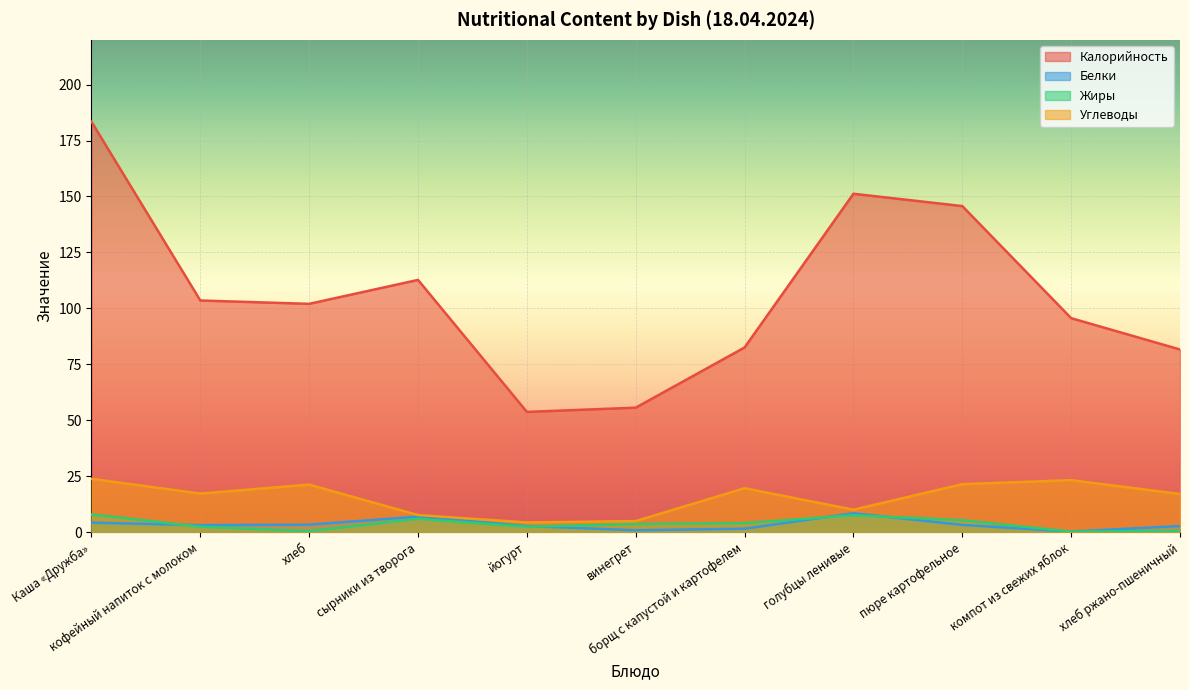

Reading right to left, extract all data points from this chart.

Калорийность: 81.6	95.6	145.7	151.2	82.5	55.6	53.7	112.7	102.0	103.5	183.4
Белки: 2.7	0.2	3.2	8.4	1.5	0.8	2.7	6.9	3.3	3.1	4.2
Жиры: 0.5	0.2	5.3	7.5	4.0	3.6	2.4	5.9	0.4	2.4	7.9
Углеводы: 17.0	23.2	21.4	10.0	19.6	4.9	4.3	7.6	21.2	17.2	23.8